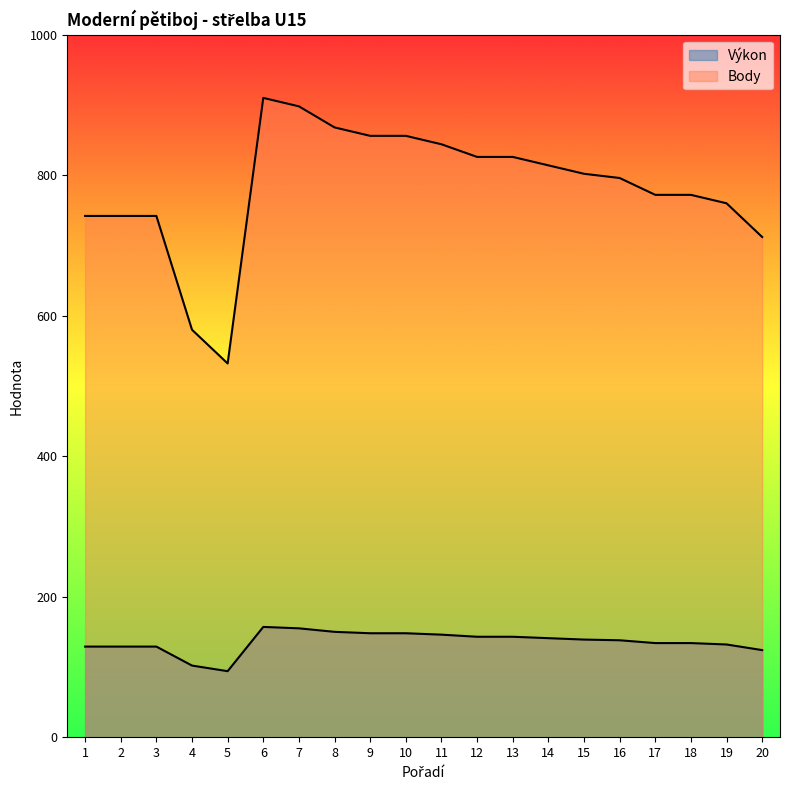

How many series are shown in this chart?

2